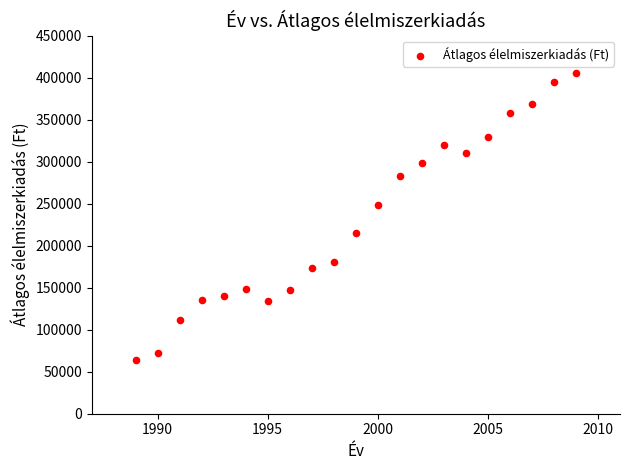

What is the range of X values (max minus min)?

20.0